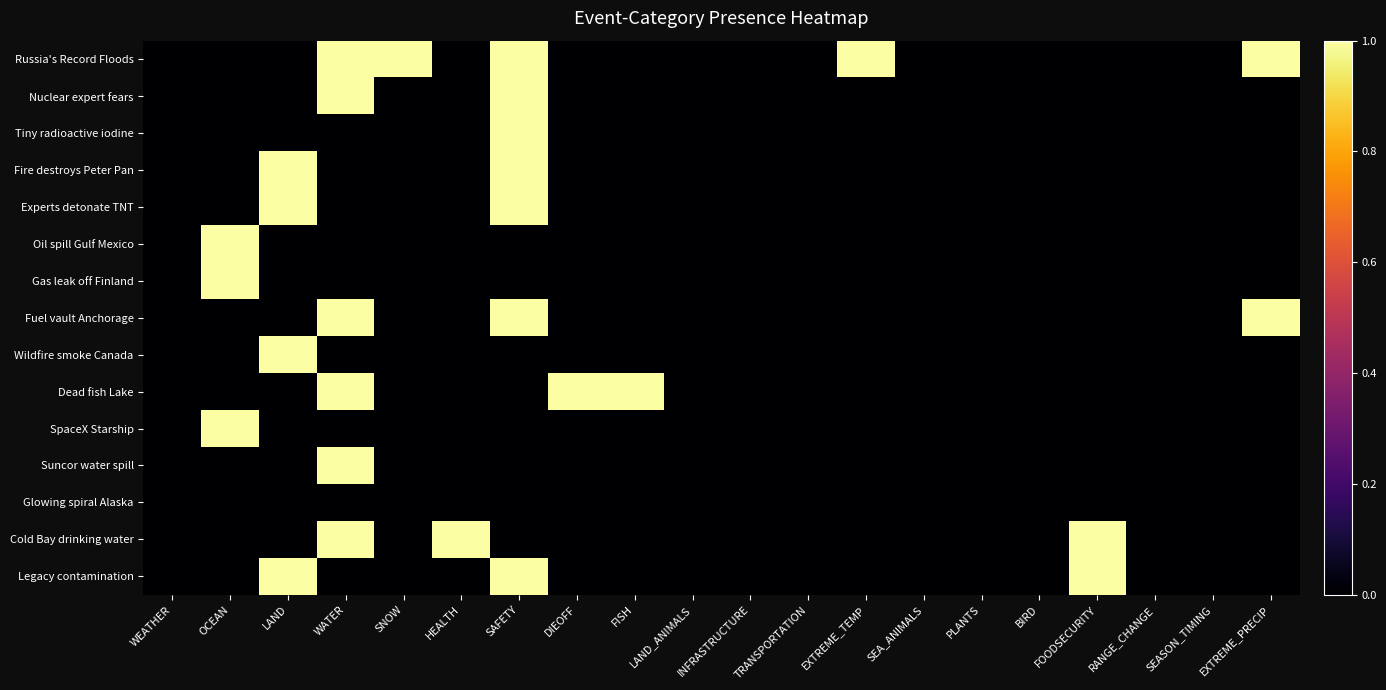

Which series has the largest total across all categories?

Russia's Record Floods